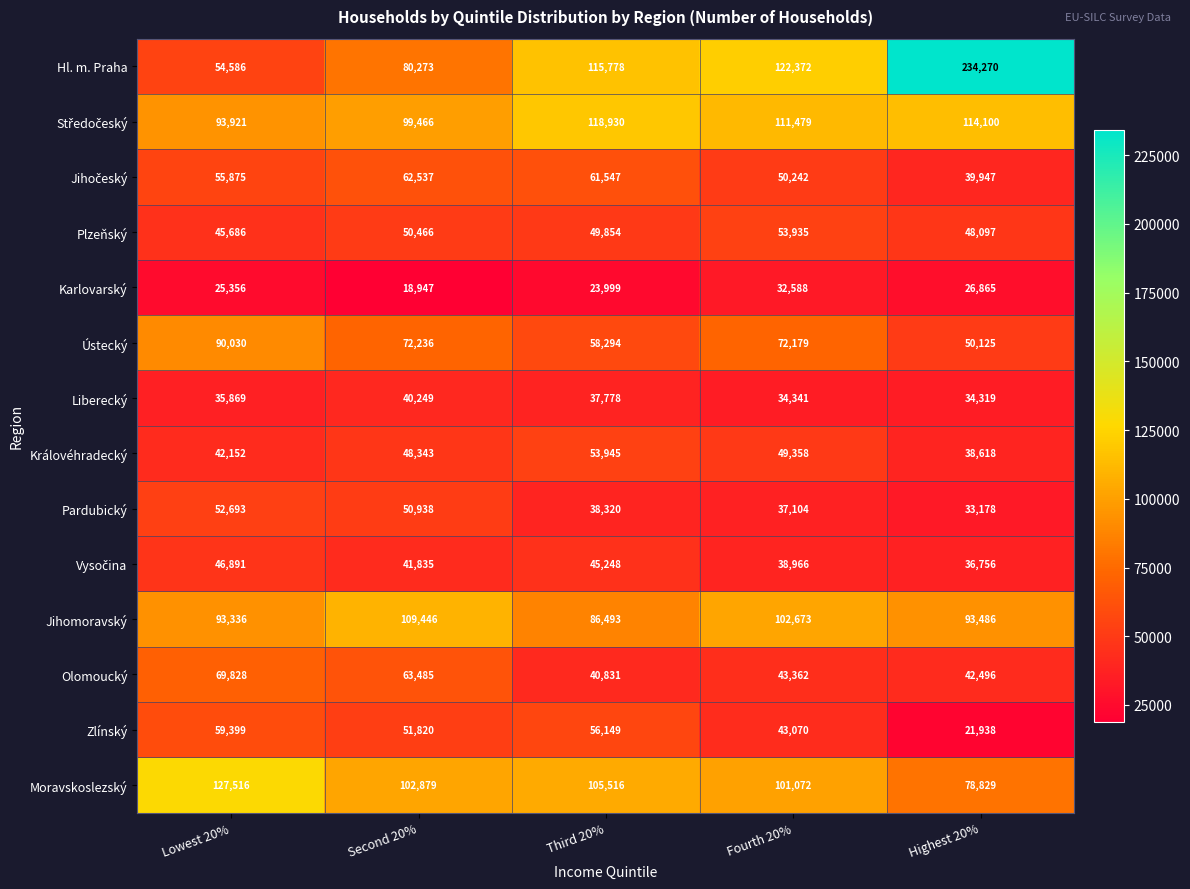

What is the difference between the second highest and second lowest values in the Karlovarský series?

2866